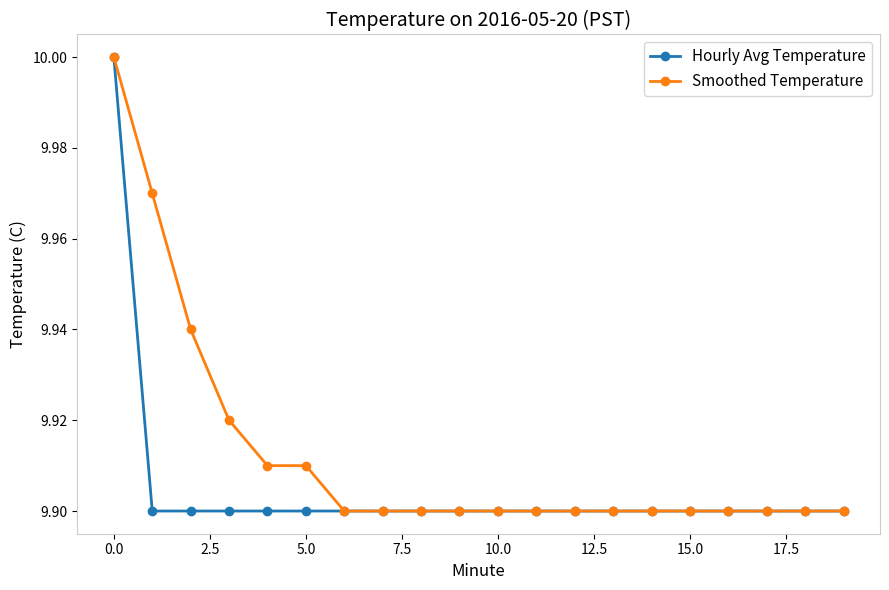

At how many categories does at least one series exceed 9?

20